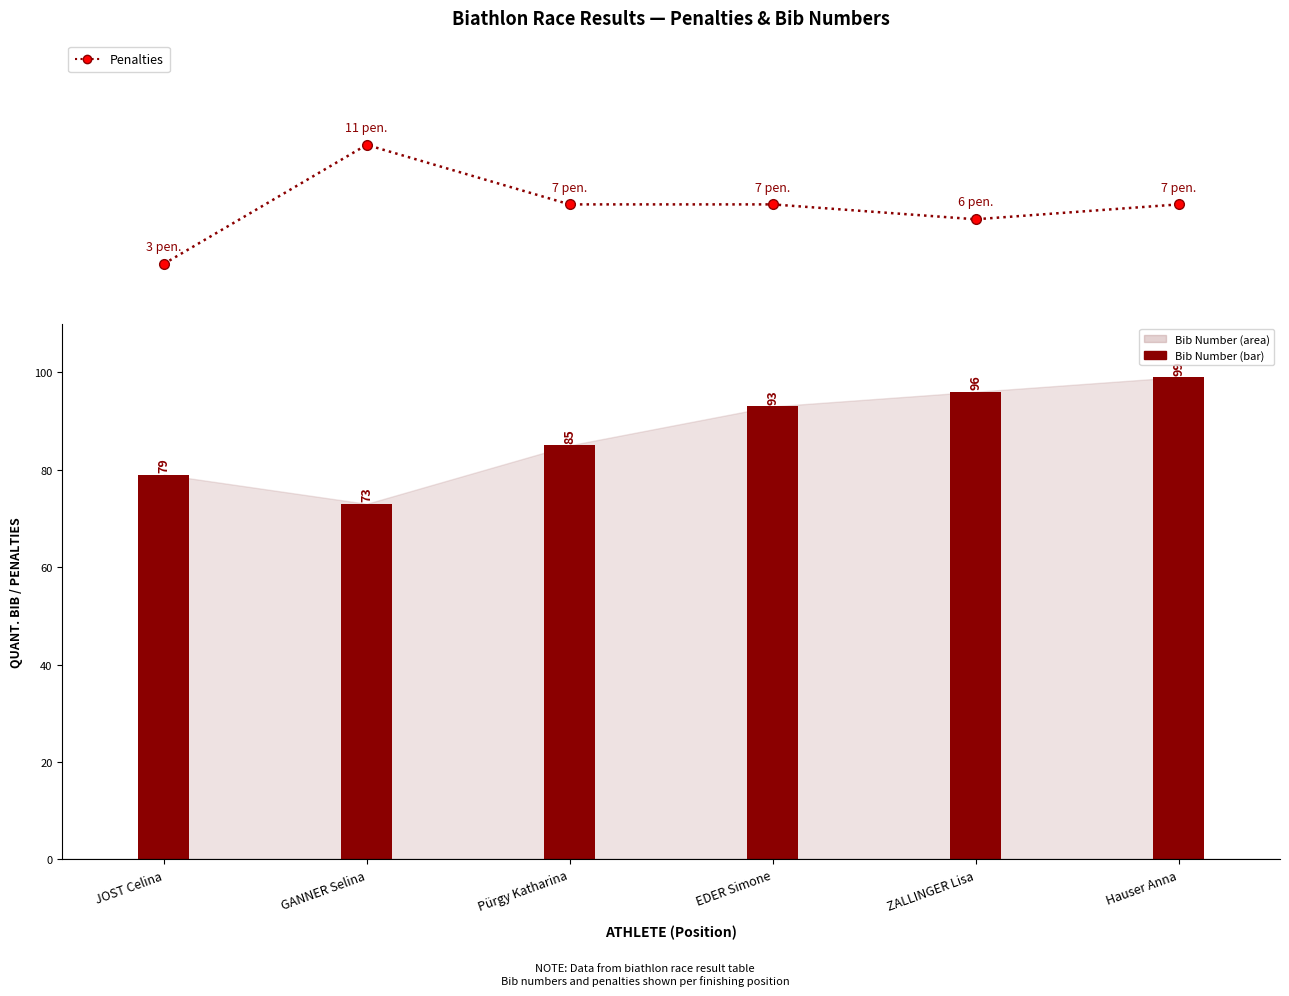

Rank the categories by value from highest to lowest.

GANNER Selina, Pürgy Katharina, EDER Simone, Hauser Anna, ZALLINGER Lisa, JOST Celina